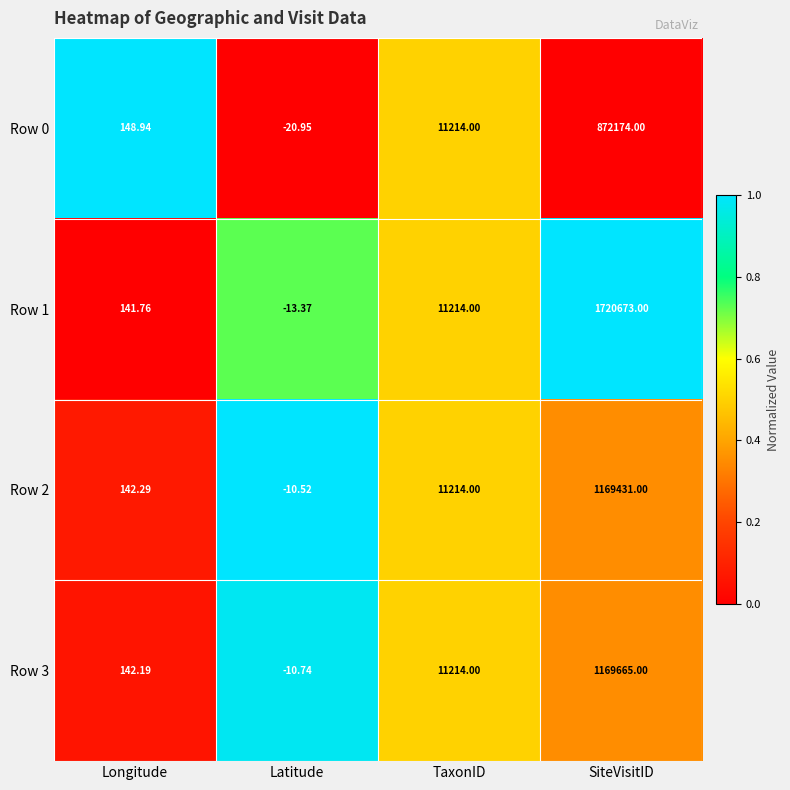

Where is Row 1 nearest to the value 860329?

TaxonID